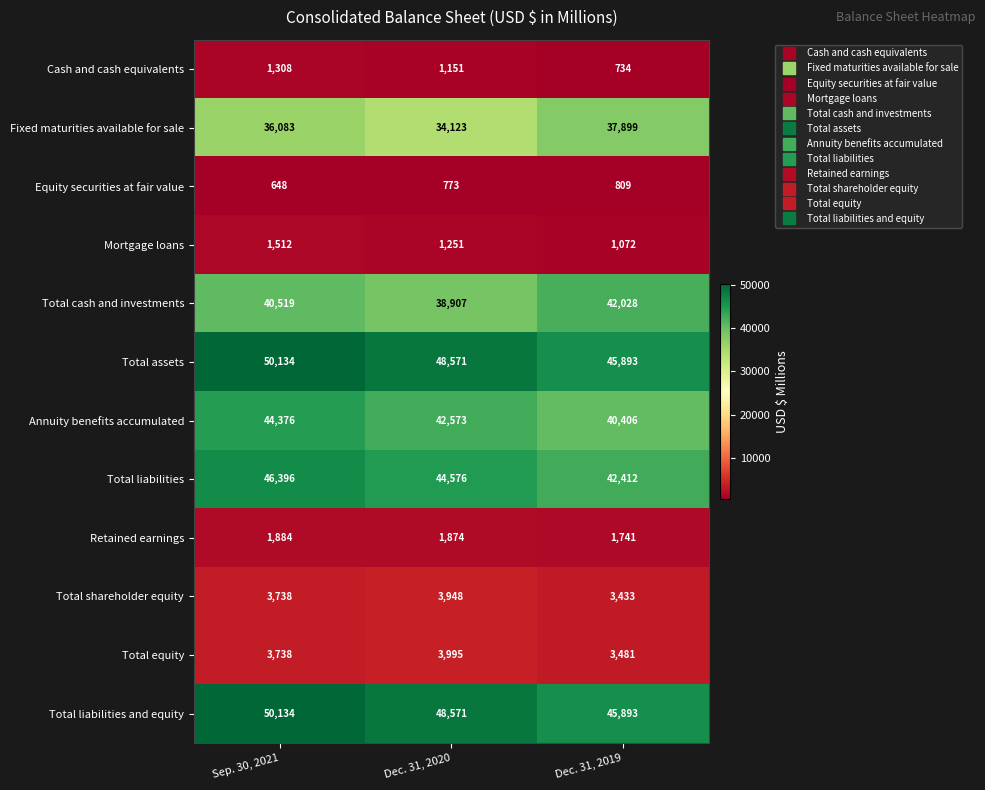

List the labels in order of Retained earnings value, smallest first.

Dec. 31, 2019, Dec. 31, 2020, Sep. 30, 2021